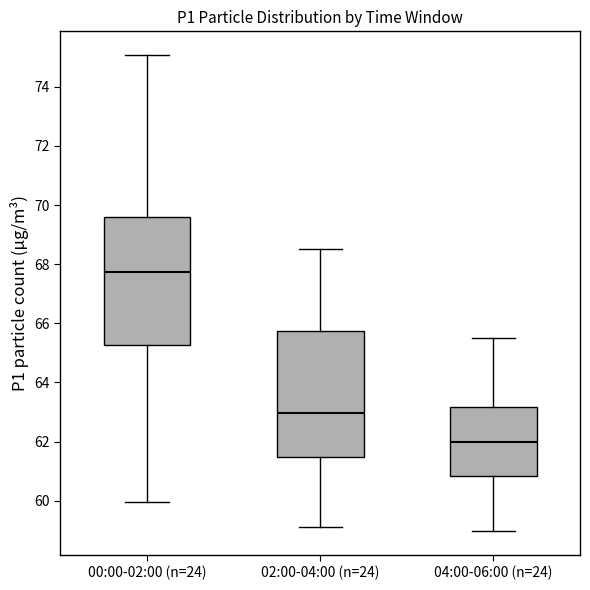

Where does the lower whisker of the box for 04:00-06:00 (n=24) end on the y-axis? The values are not printed on the chart, so give them approximately, as read against the axis.

59.0